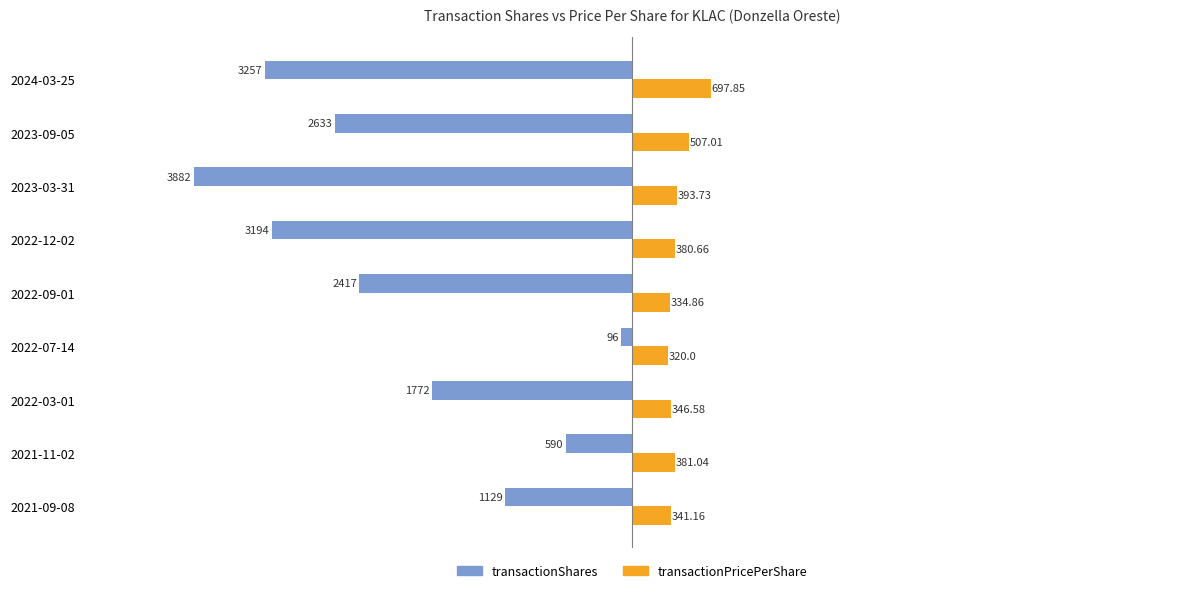

Which series has the widest spread of values?

transactionShares